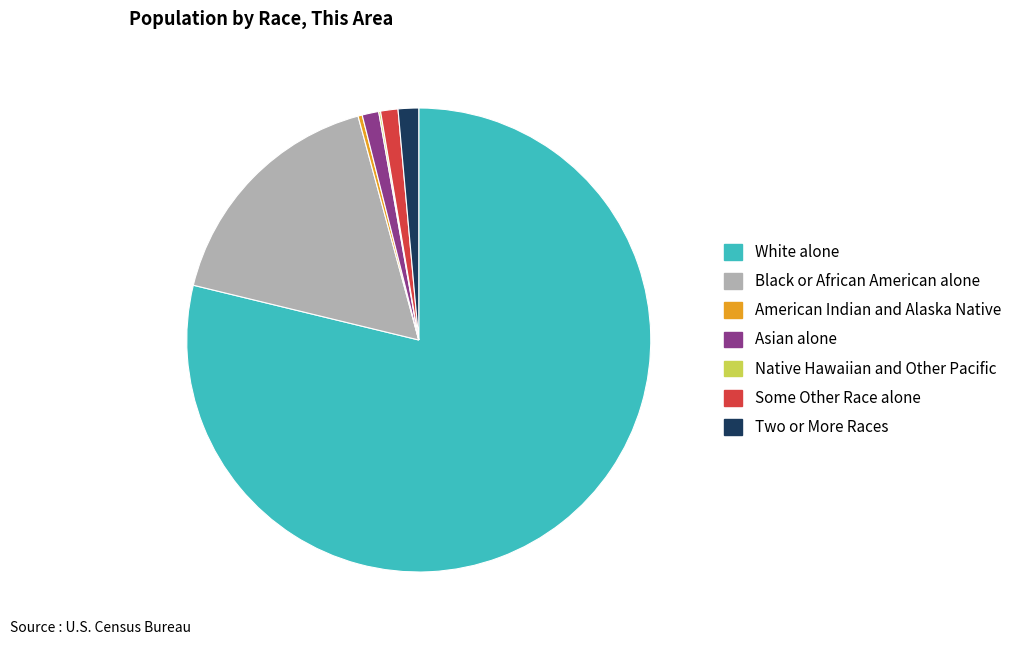

Combined, do Black or African American alone and Asian alone account for over 50%?

No